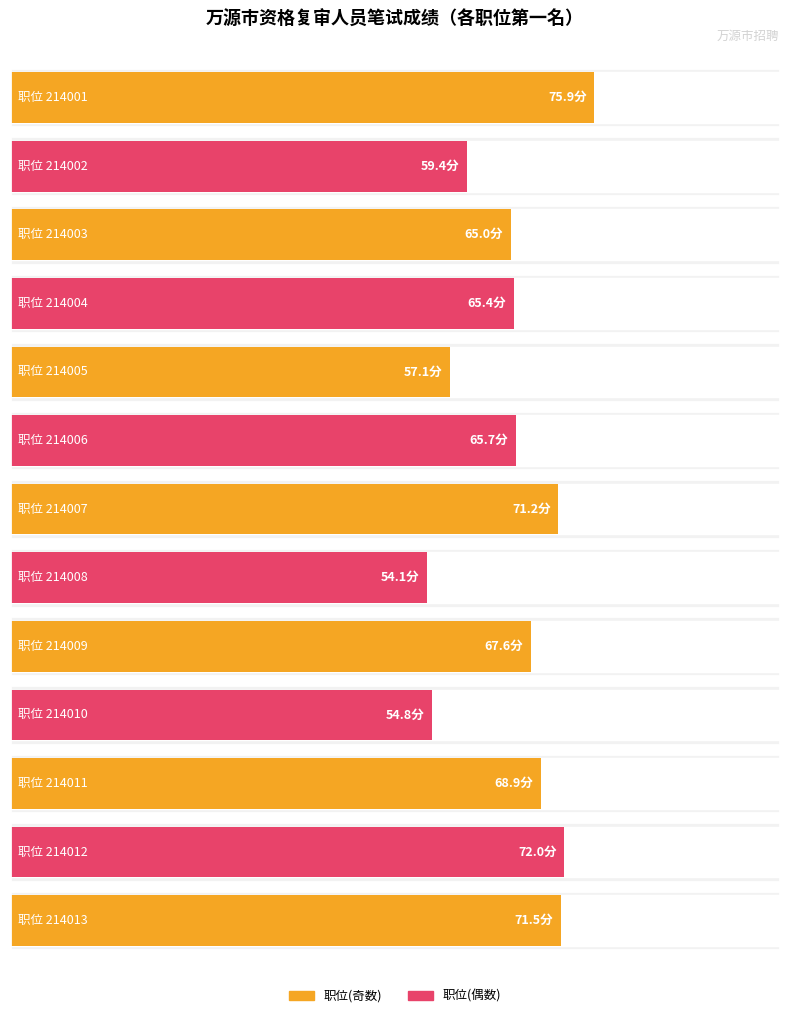

List the labels in order of 笔试总成绩 value, largest first.

214001, 214012, 214013, 214007, 214011, 214009, 214006, 214004, 214003, 214002, 214005, 214010, 214008